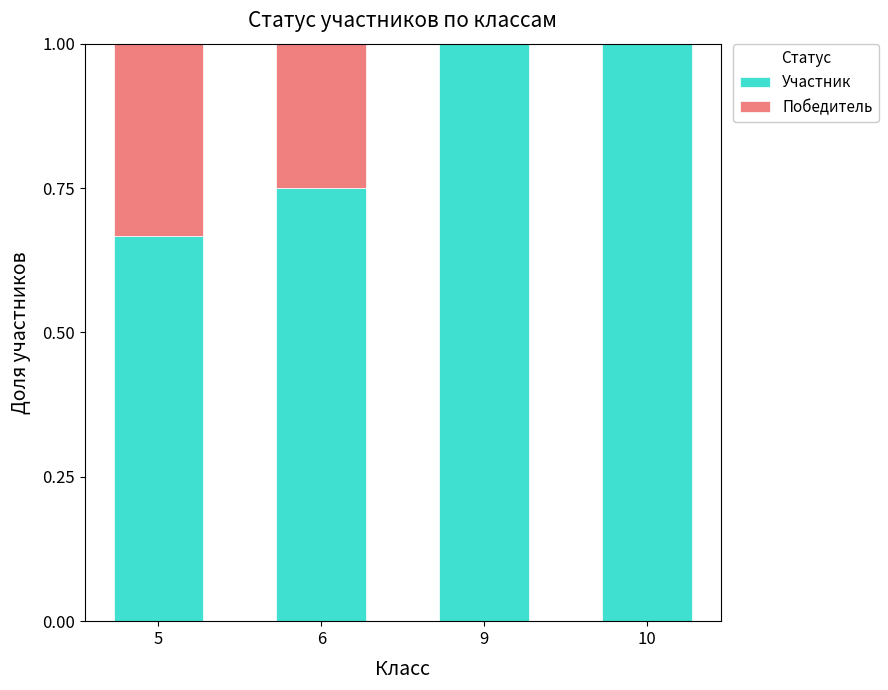

How many distinct data groups are displayed?

2